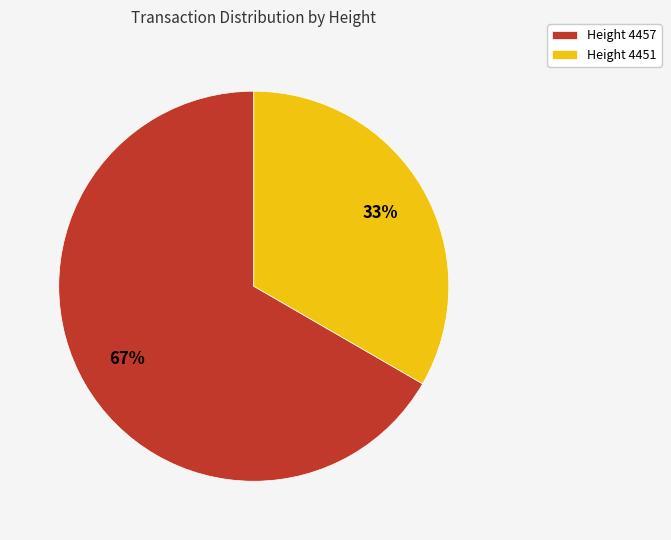

Count the number of slices in the pie.

2